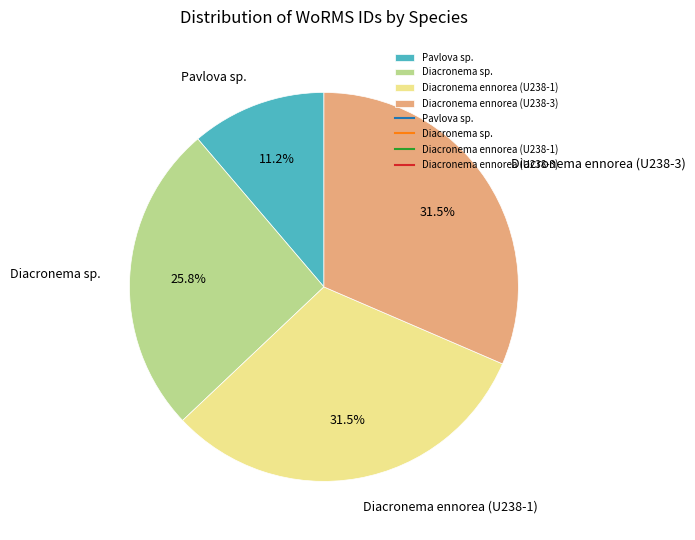

Which category has the smallest portion of the pie?

Pavlova sp.